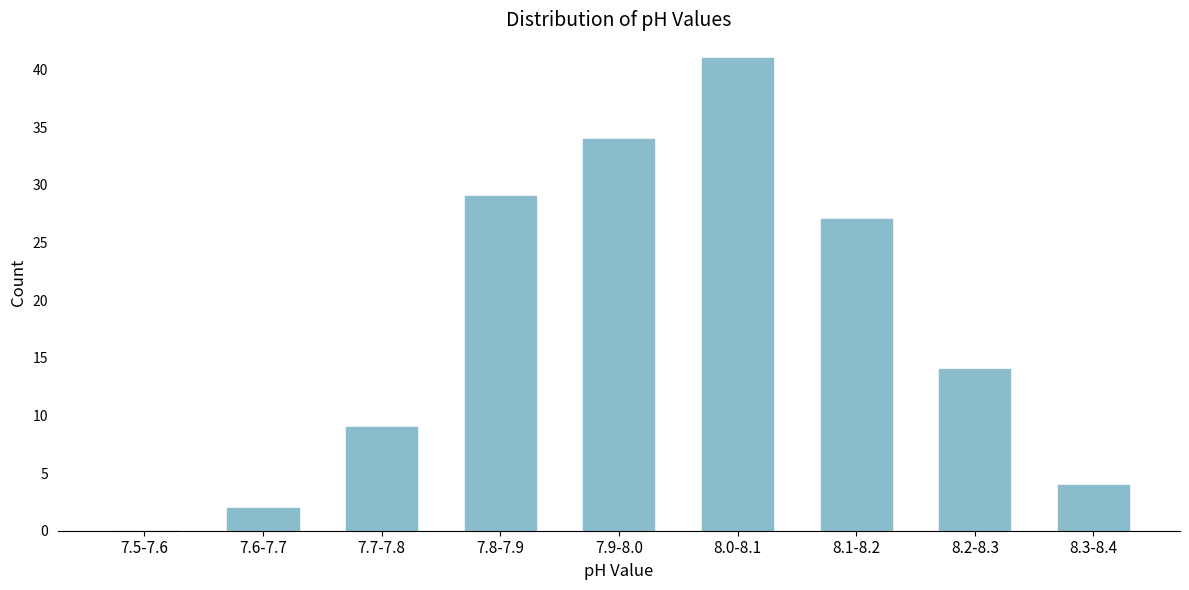

Reading left to right, what are all the values shown in this chart?

7.5-7.6=0	7.6-7.7=2	7.7-7.8=9	7.8-7.9=29	7.9-8.0=34	8.0-8.1=41	8.1-8.2=27	8.2-8.3=14	8.3-8.4=4